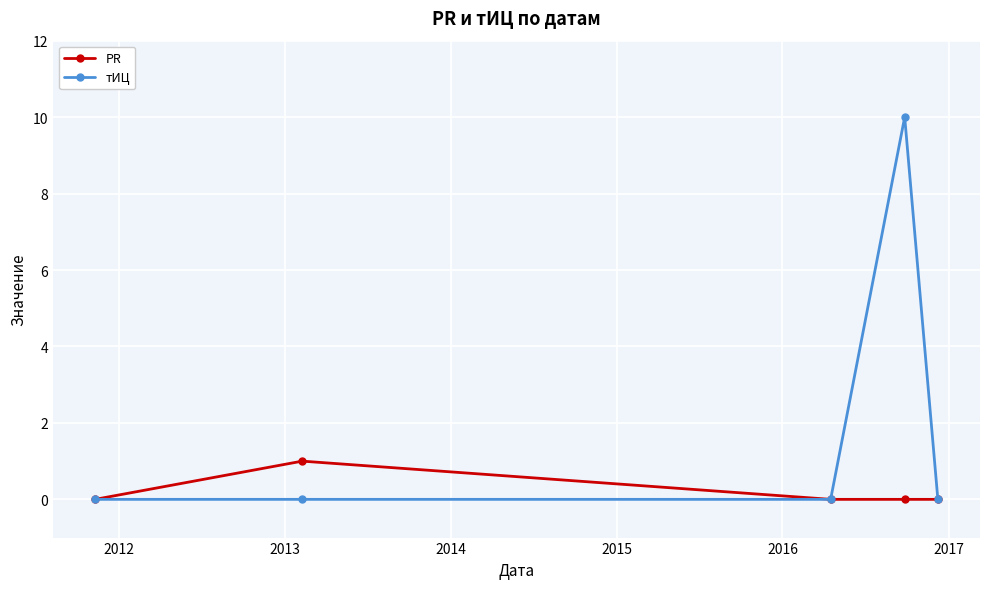

True or false: тИЦ has more than 0 interior local peaks.

True